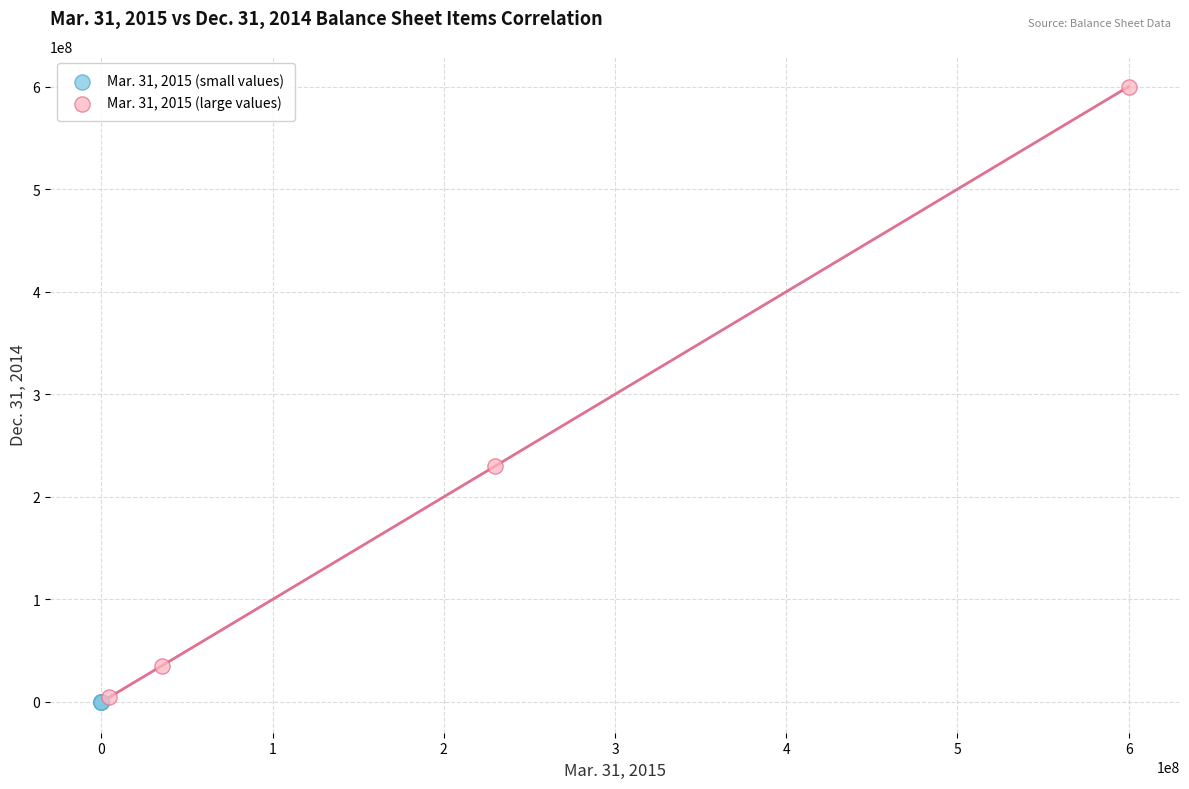

Which series reaches the maximum Y coordinate?

Mar. 31, 2015 (large values)